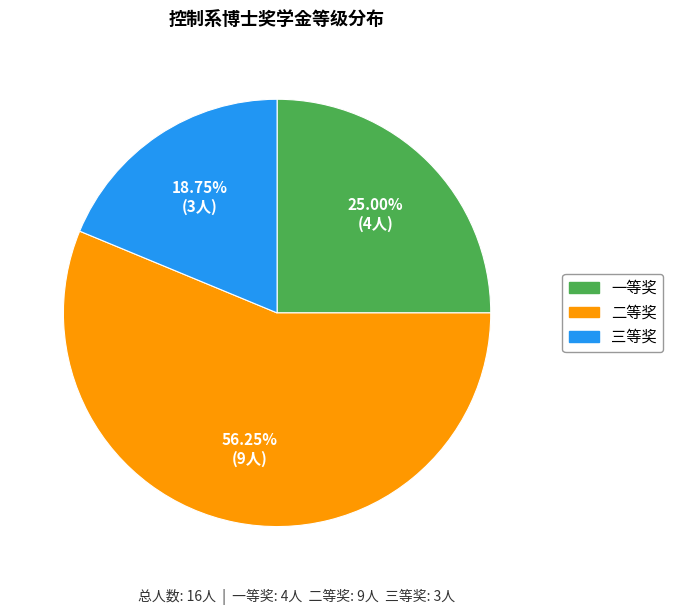

To the nearest percent, what portion does 二等奖 represent?

56%